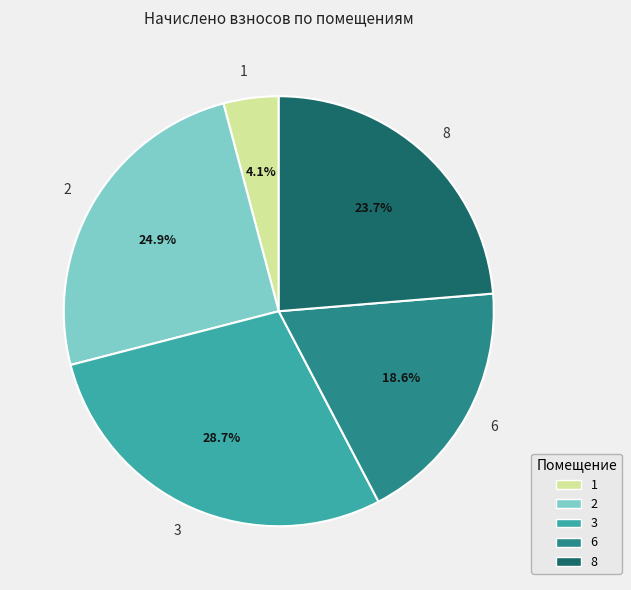

To the nearest percent, what portion does 2 represent?

25%